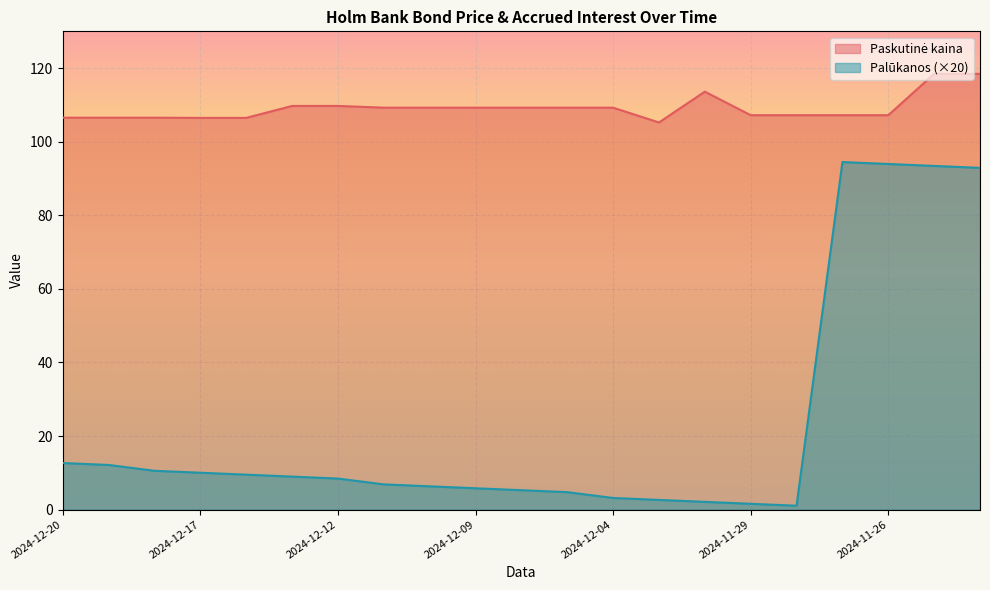

What position from the left is 2024-11-22?

21